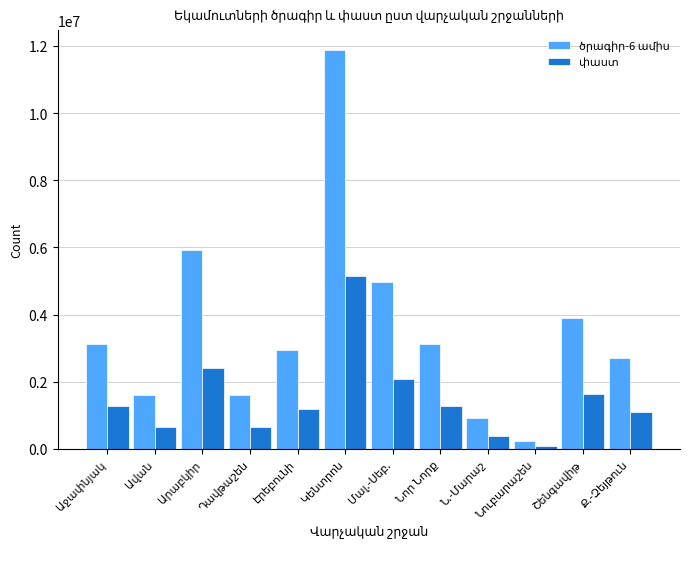

What is the maximum value shown in the chart?

11879022.9